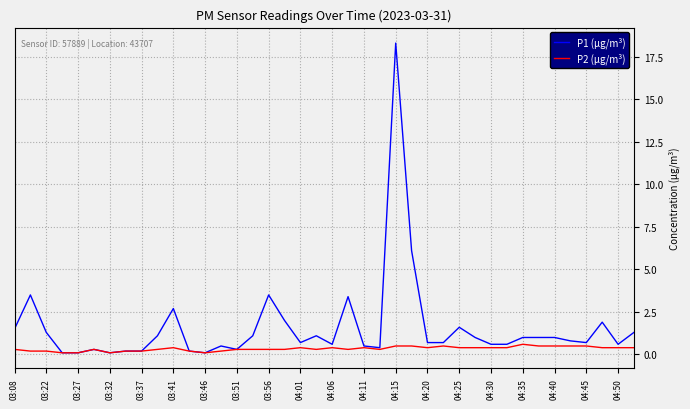

Which series has the largest range (max minus min)?

P1 (µg/m³)